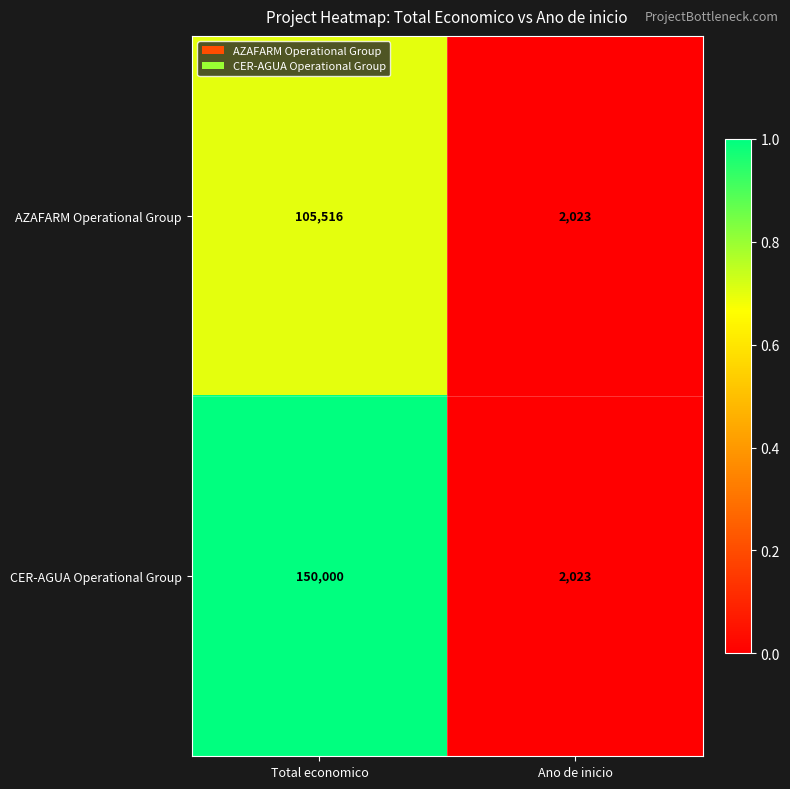

Which category has the lowest value across all series?

Ano de inicio